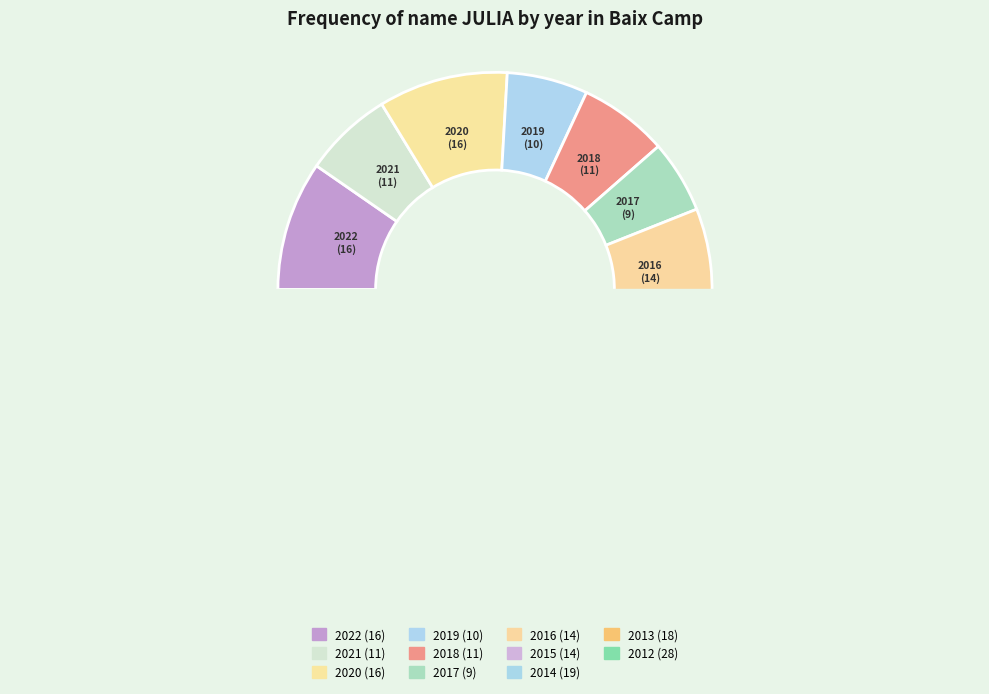

Rank the categories by value from lowest to highest.

2017, 2019, 2021, 2018, 2016, 2015, 2022, 2020, 2013, 2014, 2012